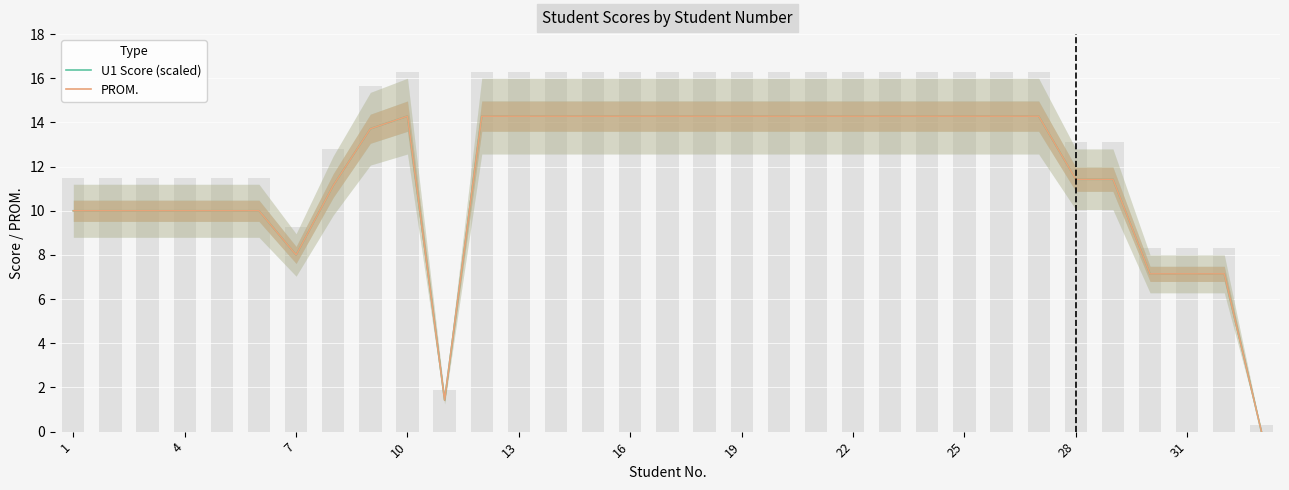

Reading left to right, list all the values displayed in this chart.

U1 Score (scaled): 10.0	10.0	10.0	10.0	10.0	10.0	8.0	11.1	13.7	14.3	1.4	14.3	14.3	14.3	14.3	14.3	14.3	14.3	14.3	14.3	14.3	14.3	14.3	14.3	14.3	14.3	14.3	11.4	11.4	7.1	7.1	7.1	0.0
PROM.: 10.0	10.0	10.0	10.0	10.0	10.0	8.0	11.1	13.7	14.3	1.4	14.3	14.3	14.3	14.3	14.3	14.3	14.3	14.3	14.3	14.3	14.3	14.3	14.3	14.3	14.3	14.3	11.4	11.4	7.1	7.1	7.1	0.0